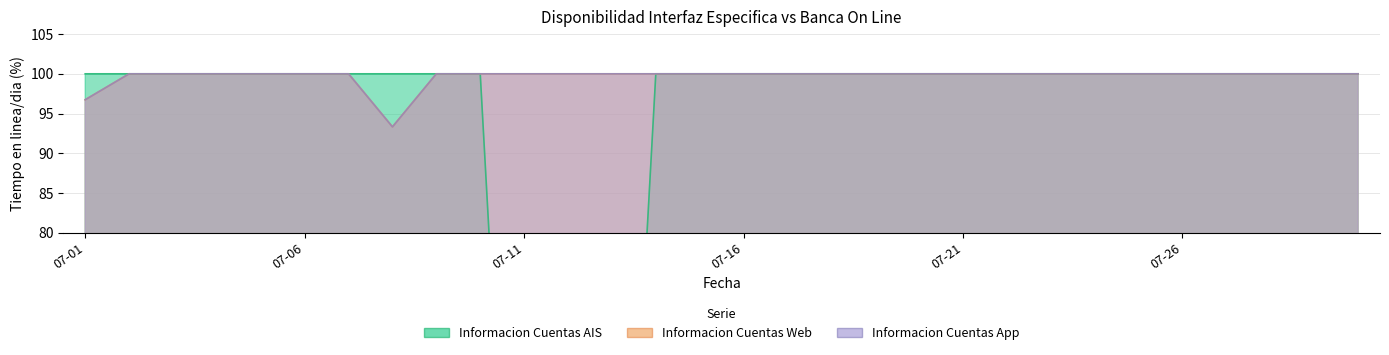

At which category does Informacion Cuentas Web reach its first local valley?

2024-07-08